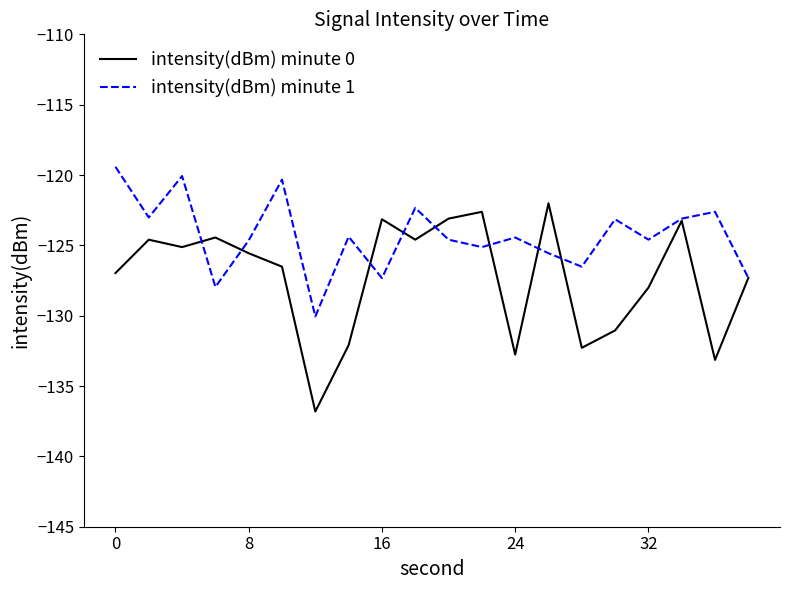

True or false: intensity(dBm) minute 1 has more than 0 interior local peaks.

True